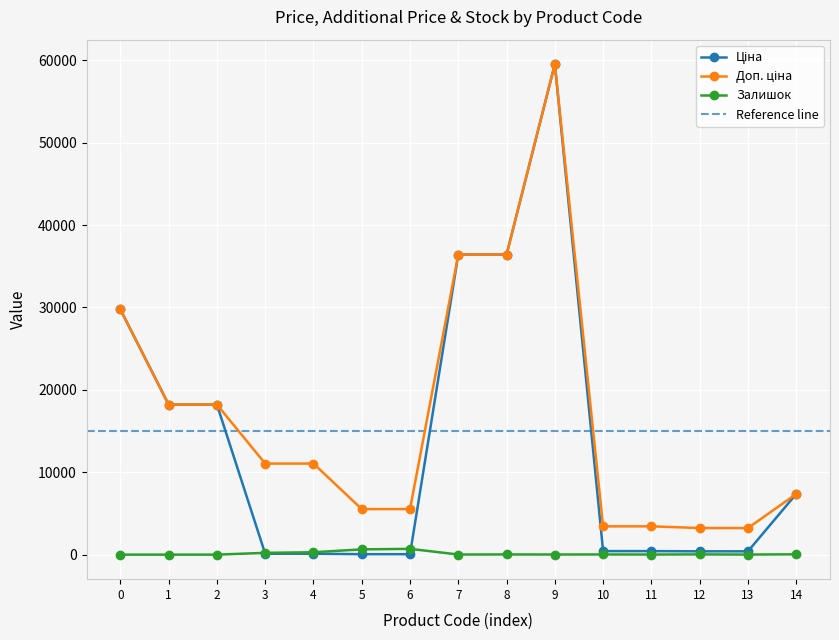

Reading left to right, list all the values displayed in this chart.

Ціна: 29761.5	18212.0	18212.0	110.5	110.5	55.3	55.3	36424.0	36424.0	59523.0	429.3	429.3	403.6	403.6	7360.2
Доп. ціна: 29761.5	18212.0	18212.0	11055.0	11055.0	5528.0	5528.0	36424.0	36424.0	59523.0	3434.6	3434.6	3228.8	3228.8	7360.2
Залишок: 0.0	0.0	0.0	218.0	290.0	640.0	702.0	15.0	24.0	17.0	22.0	13.0	30.0	10.0	42.0